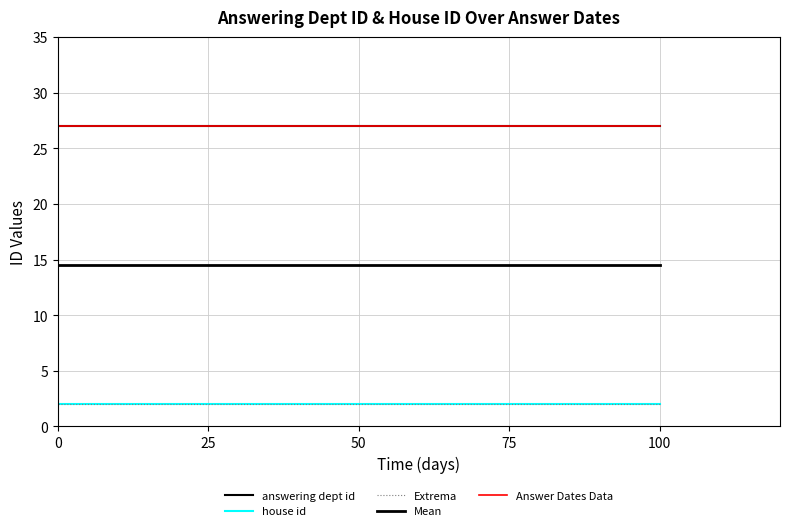

Does the chart display data point markers on the line(s)?

No